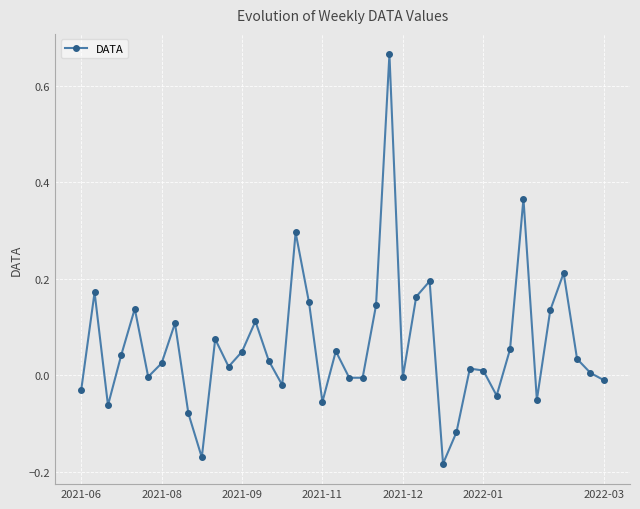

What is the difference between the maximum and minimum values?

0.8